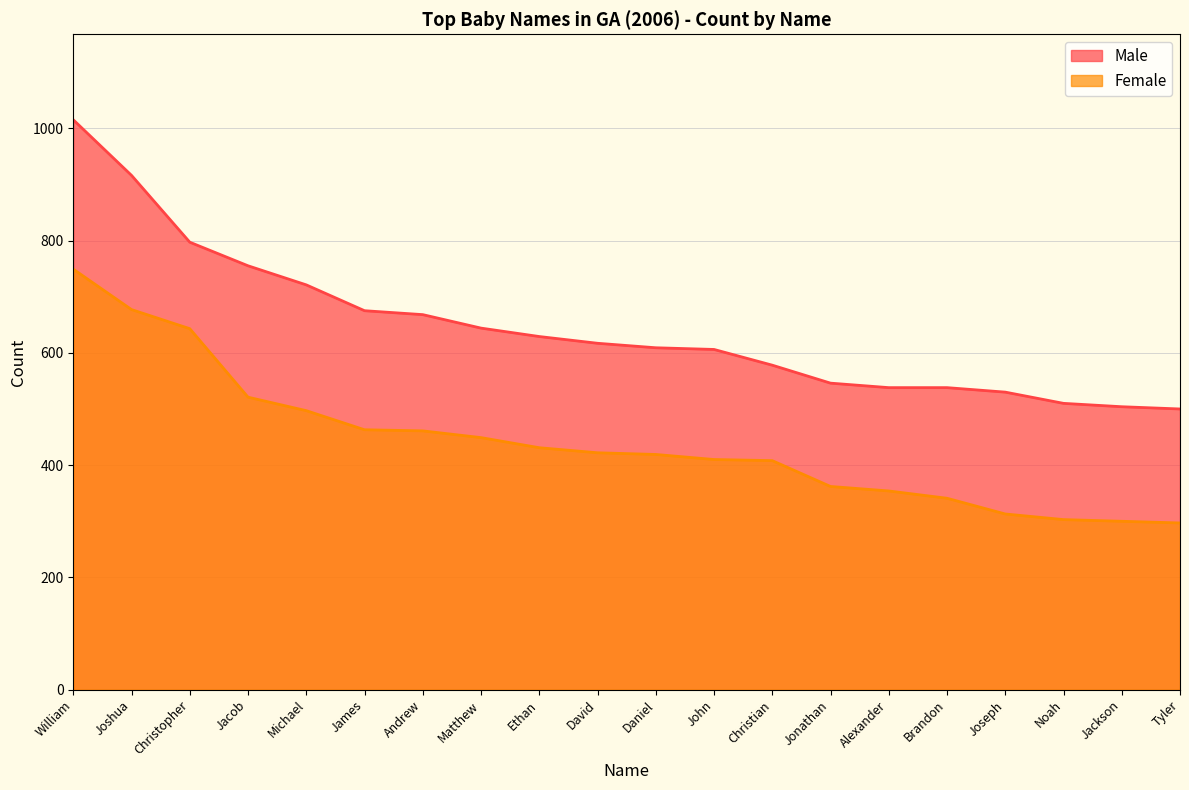

Rank the series by their average value, from lowest to highest.

Female, Male